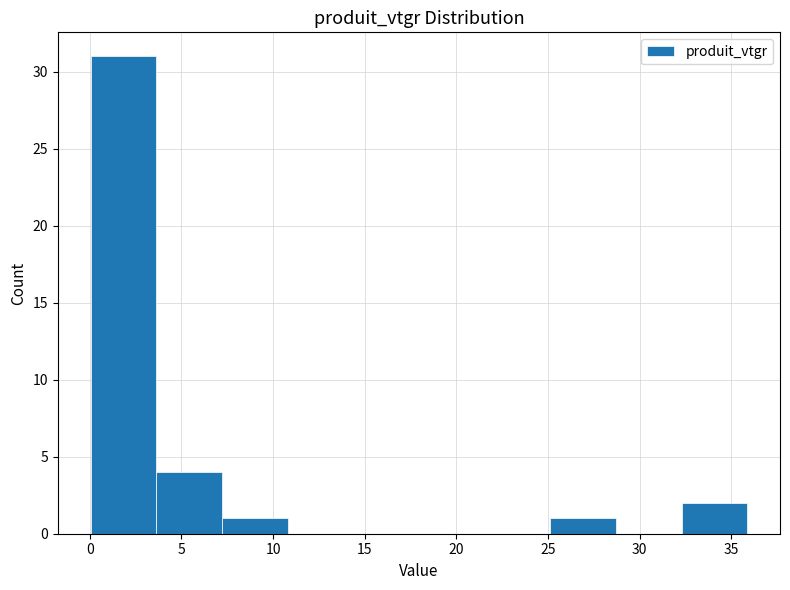

Which range on the x-axis has the tallest bar?

0.0 to 3.5